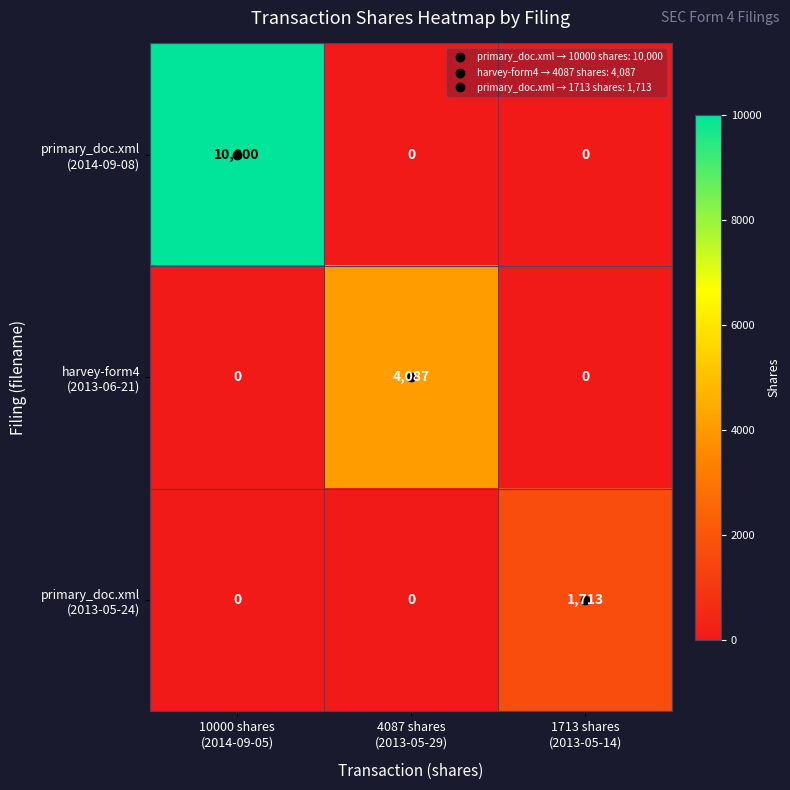

At how many categories does at least one series exceed 1206?

3